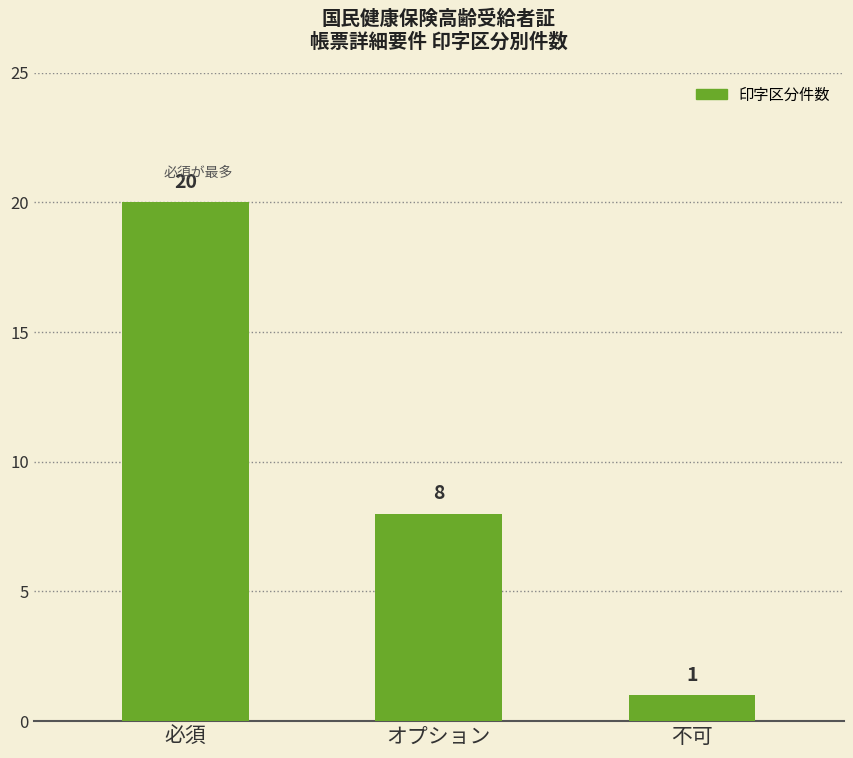

Is it true that the value at 不可 is 1?

True